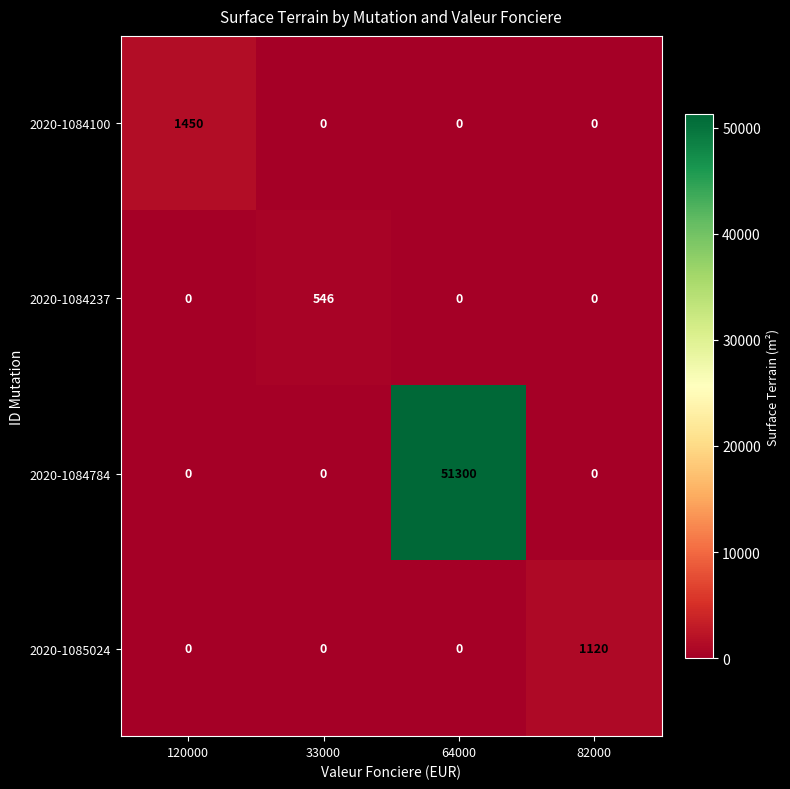

Is it true that 2020-1084237 equals 942 at 33000?

False